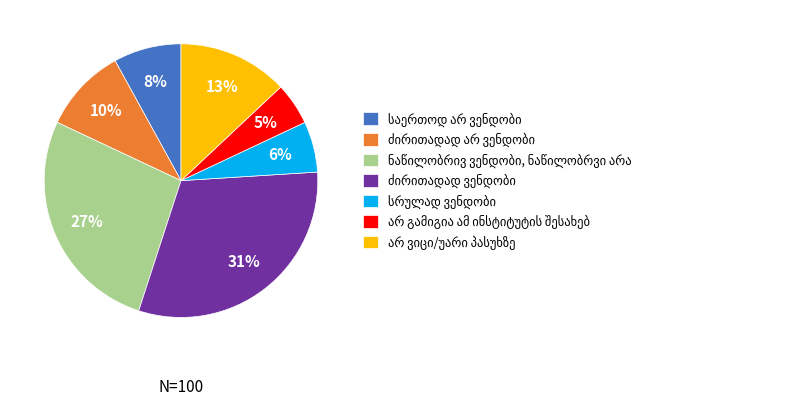

To the nearest percent, what is the difference between the largest and smallest slice percentages?

26%